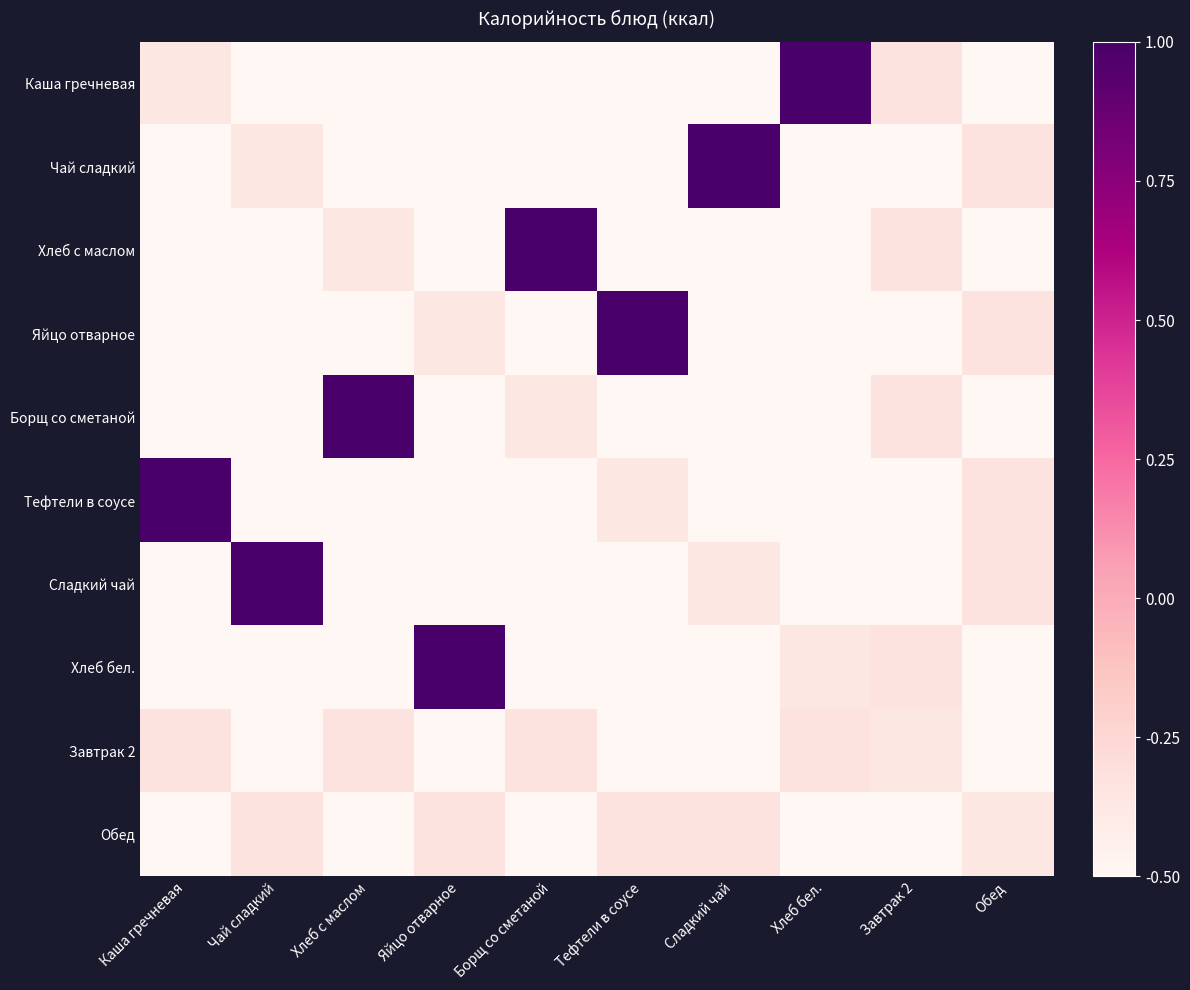

Reading left to right, list all the values displayed in this chart.

Каша гречневая: Каша гречневая=-0.4	Чай сладкий=-1.0	Хлеб с маслом=-0.7	Яйцо отварное=-0.9	Борщ со сметаной=-0.7	Тефтели в соусе=-0.8	Сладкий чай=-0.8	Хлеб бел.=1.0	Завтрак 2=-0.3	Обед=-0.8
Чай сладкий: Каша гречневая=-1.0	Чай сладкий=-0.4	Хлеб с маслом=-0.9	Яйцо отварное=-0.7	Борщ со сметаной=-0.8	Тефтели в соусе=-0.7	Сладкий чай=1.0	Хлеб бел.=-0.8	Завтрак 2=-0.8	Обед=-0.3
Хлеб с маслом: Каша гречневая=-0.7	Чай сладкий=-0.9	Хлеб с маслом=-0.4	Яйцо отварное=-1.0	Борщ со сметаной=1.0	Тефтели в соусе=-0.8	Сладкий чай=-0.7	Хлеб бел.=-0.8	Завтрак 2=-0.3	Обед=-0.8
Яйцо отварное: Каша гречневая=-0.9	Чай сладкий=-0.7	Хлеб с маслом=-1.0	Яйцо отварное=-0.4	Борщ со сметаной=-0.8	Тефтели в соусе=1.0	Сладкий чай=-0.8	Хлеб бел.=-0.7	Завтрак 2=-0.8	Обед=-0.3
Борщ со сметаной: Каша гречневая=-0.8	Чай сладкий=-0.7	Хлеб с маслом=1.0	Яйцо отварное=-0.8	Борщ со сметаной=-0.4	Тефтели в соусе=-1.0	Сладкий чай=-0.7	Хлеб бел.=-0.9	Завтрак 2=-0.3	Обед=-0.8
Тефтели в соусе: Каша гречневая=1.0	Чай сладкий=-0.8	Хлеб с маслом=-0.8	Яйцо отварное=-0.7	Борщ со сметаной=-1.0	Тефтели в соусе=-0.4	Сладкий чай=-0.9	Хлеб бел.=-0.7	Завтрак 2=-0.8	Обед=-0.3
Сладкий чай: Каша гречневая=-0.7	Чай сладкий=1.0	Хлеб с маслом=-0.7	Яйцо отварное=-0.8	Борщ со сметаной=-0.7	Тефтели в соусе=-0.9	Сладкий чай=-0.4	Хлеб бел.=-1.0	Завтрак 2=-0.8	Обед=-0.3
Хлеб бел.: Каша гречневая=-0.8	Чай сладкий=-0.8	Хлеб с маслом=-0.8	Яйцо отварное=1.0	Борщ со сметаной=-0.9	Тефтели в соусе=-0.7	Сладкий чай=-1.0	Хлеб бел.=-0.4	Завтрак 2=-0.3	Обед=-0.8
Завтрак 2: Каша гречневая=-0.3	Чай сладкий=-0.8	Хлеб с маслом=-0.3	Яйцо отварное=-0.8	Борщ со сметаной=-0.3	Тефтели в соусе=-0.8	Сладкий чай=-0.8	Хлеб бел.=-0.3	Завтрак 2=-0.4	Обед=-1.0
Обед: Каша гречневая=-0.8	Чай сладкий=-0.3	Хлеб с маслом=-0.8	Яйцо отварное=-0.3	Борщ со сметаной=-0.8	Тефтели в соусе=-0.3	Сладкий чай=-0.3	Хлеб бел.=-0.8	Завтрак 2=-1.0	Обед=-0.4